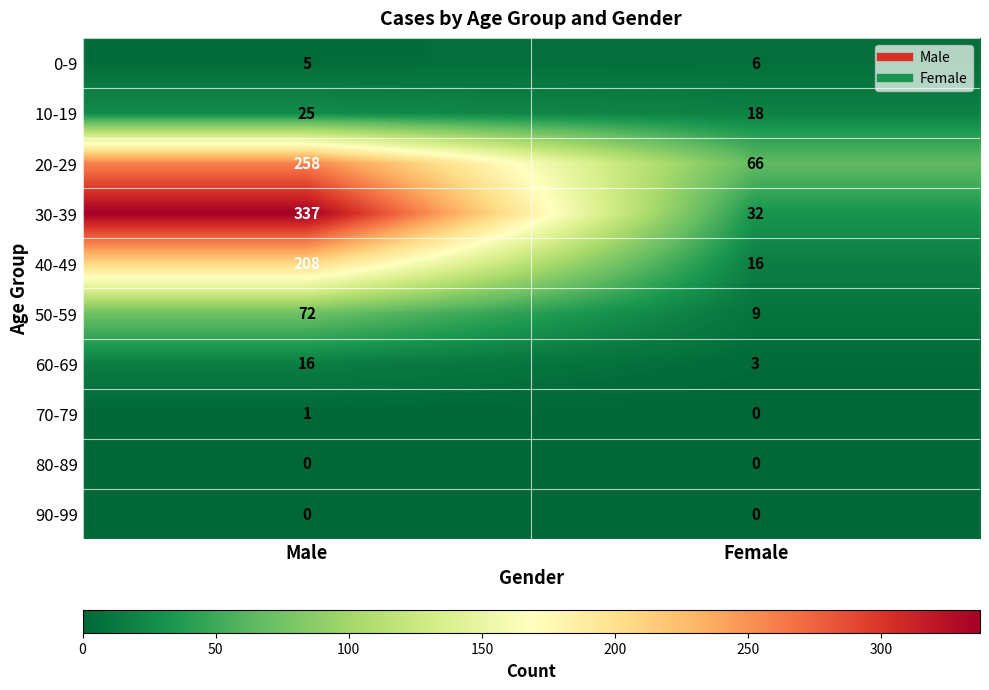

Where is 0-9 nearest to the value 5?

Male